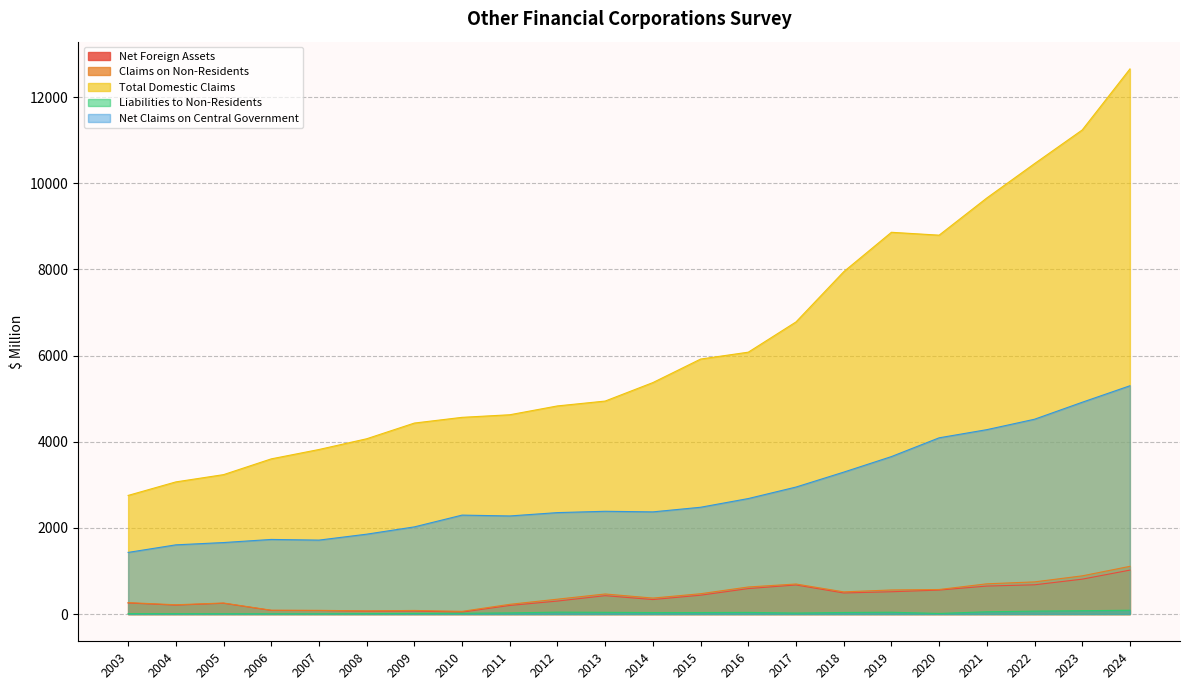

What is the total value across all series at 2008?

6070.8